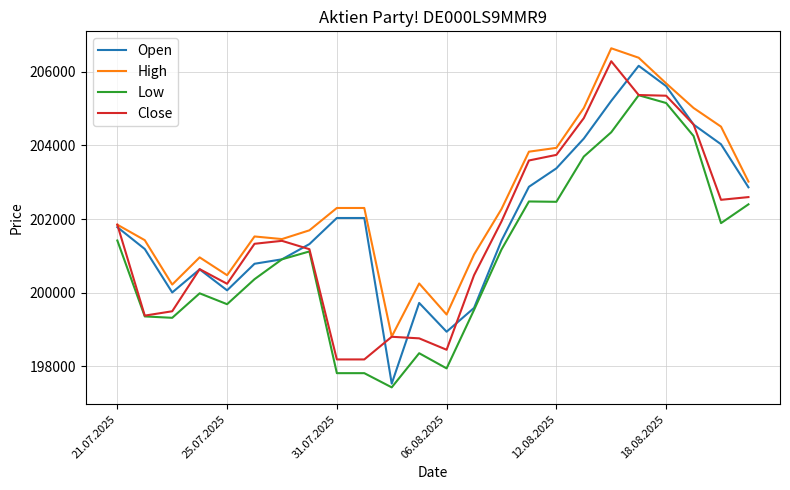

Rank the series by their average value, from highest to lowest.

High, Open, Close, Low